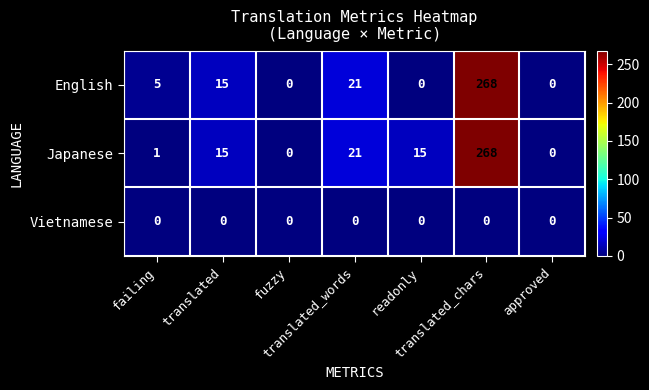

What is the difference between the second highest and minimum values in the Japanese series?

21